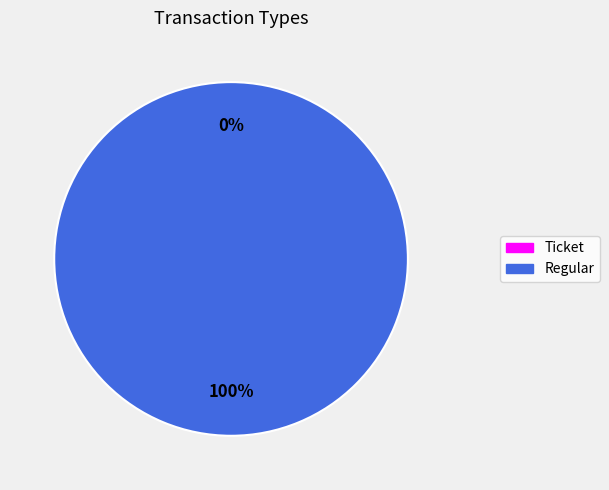

Is it true that Regular is 99% of the pie?

False